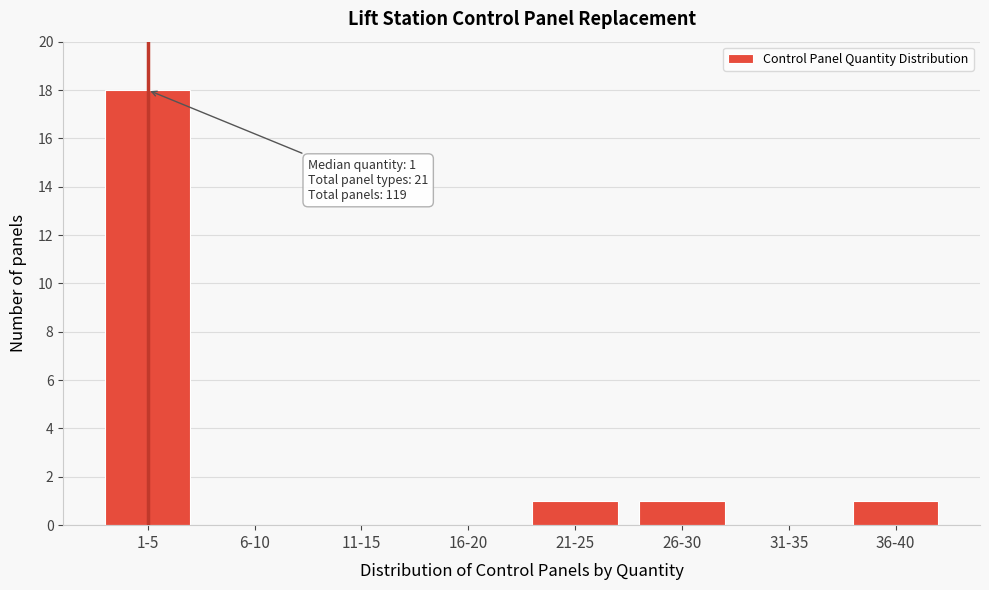

Reading left to right, list all the values displayed in this chart.

1-5=18	6-10=0	11-15=0	16-20=0	21-25=1	26-30=1	31-35=0	36-40=1